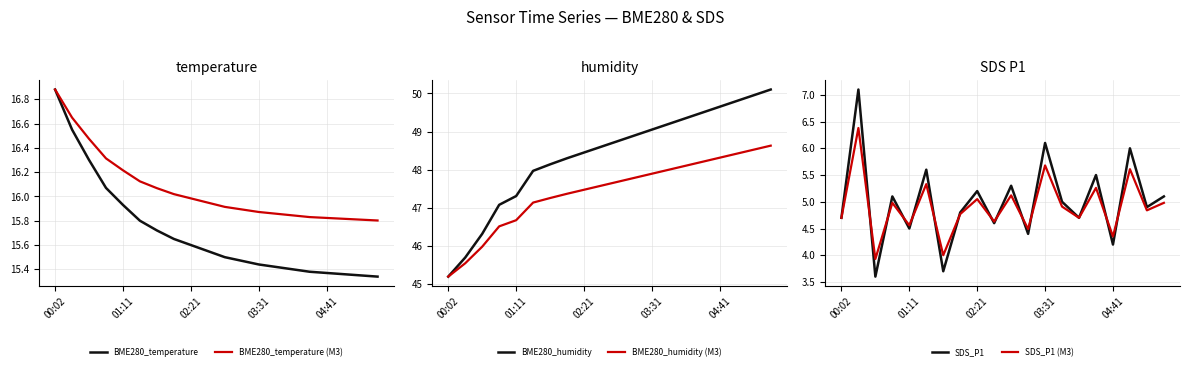

True or false: BME280_temperature and BME280_humidity intersect in this chart.

False